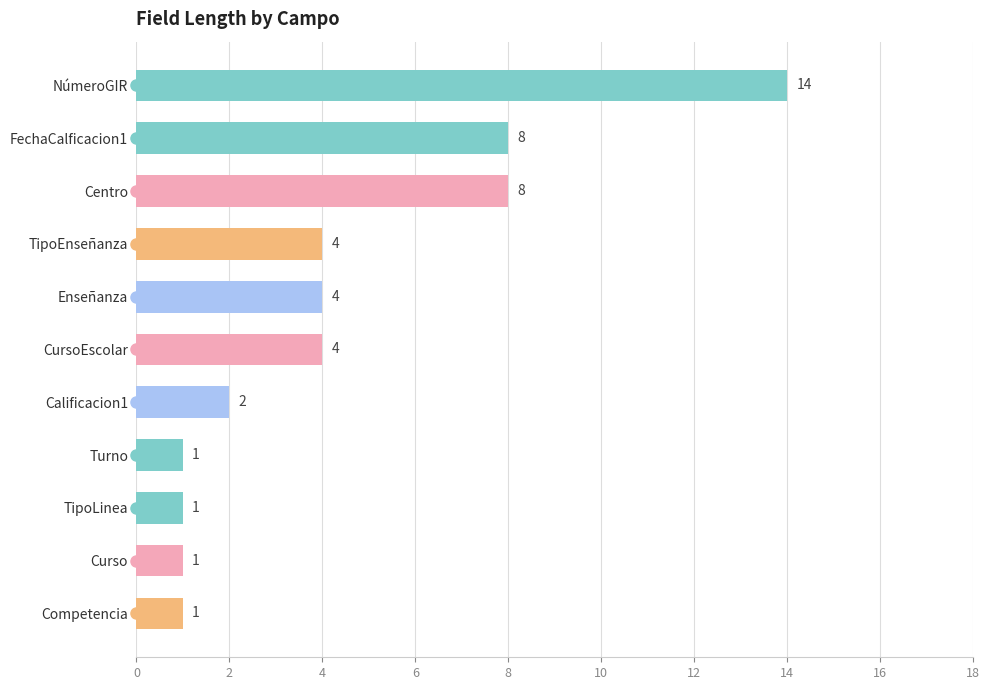

What is the difference between the second highest and second lowest values?

7